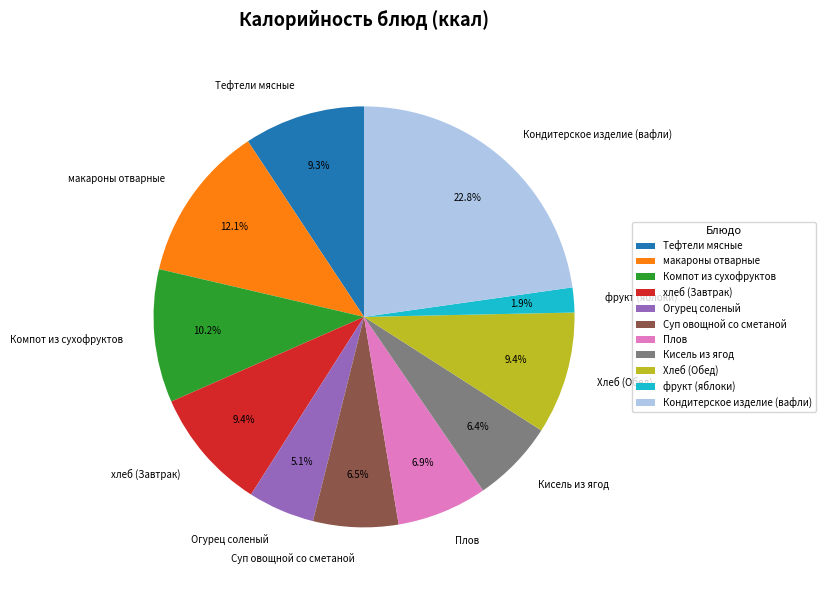

What is the ratio of the value at Хлеб (Обед) to the value at макароны отварные?

0.8